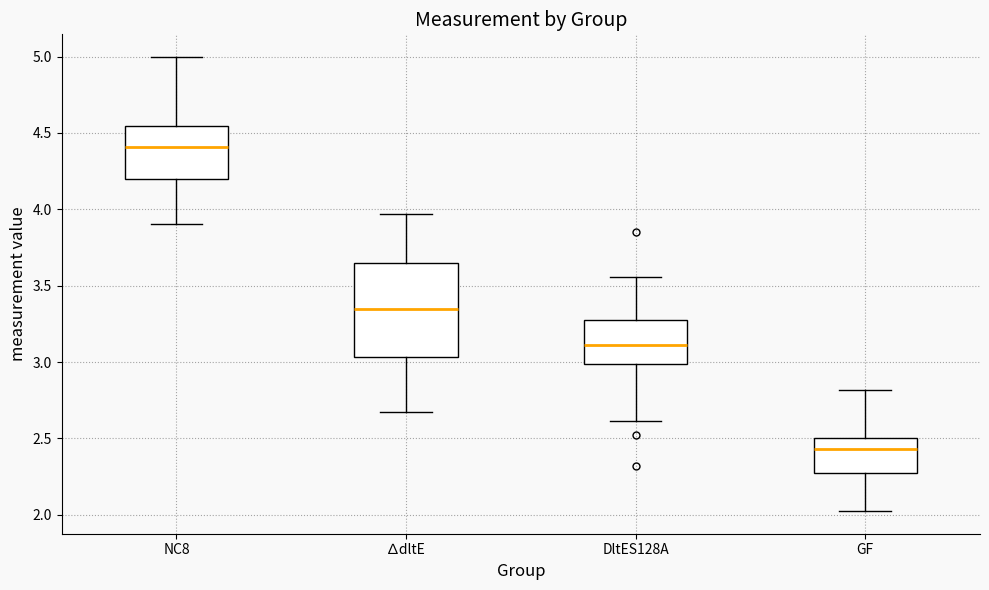

Which box has the lowest median line?

GF